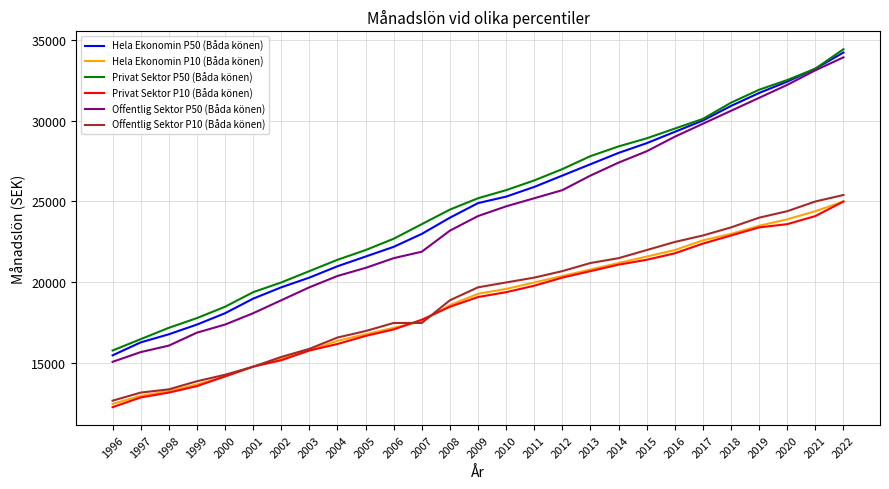

What are all the series names shown in the legend?

Hela Ekonomin P50 (Båda könen), Hela Ekonomin P10 (Båda könen), Privat Sektor P50 (Båda könen), Privat Sektor P10 (Båda könen), Offentlig Sektor P50 (Båda könen), Offentlig Sektor P10 (Båda könen)